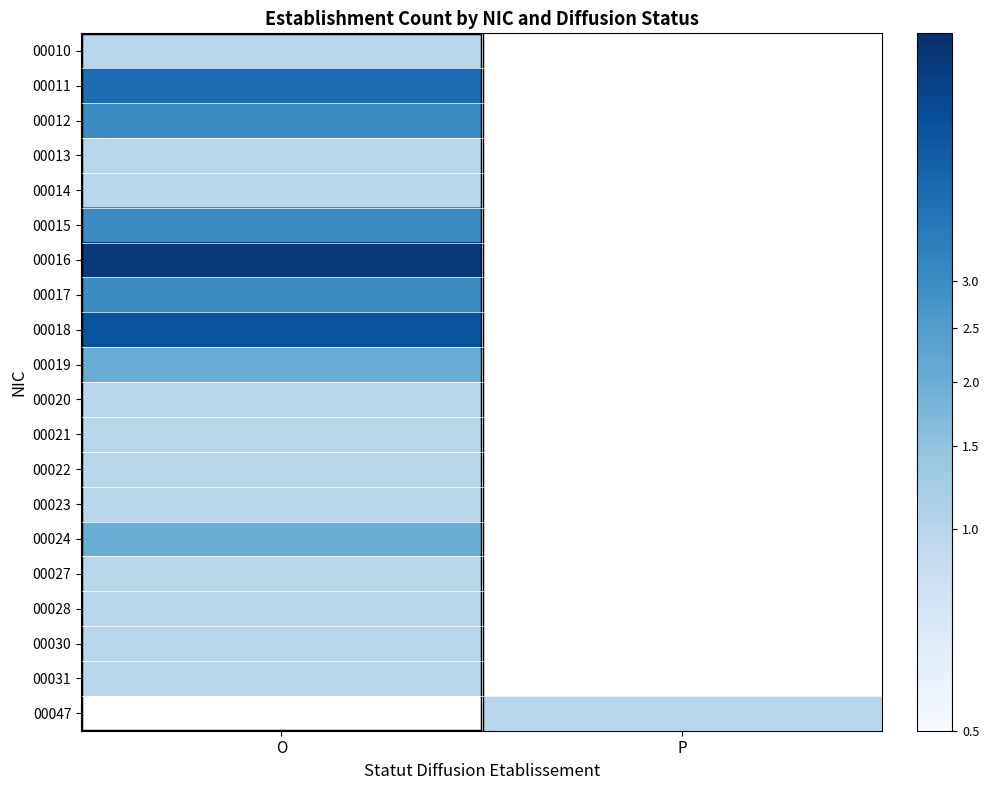

How many values in 00014 are above zero?

1